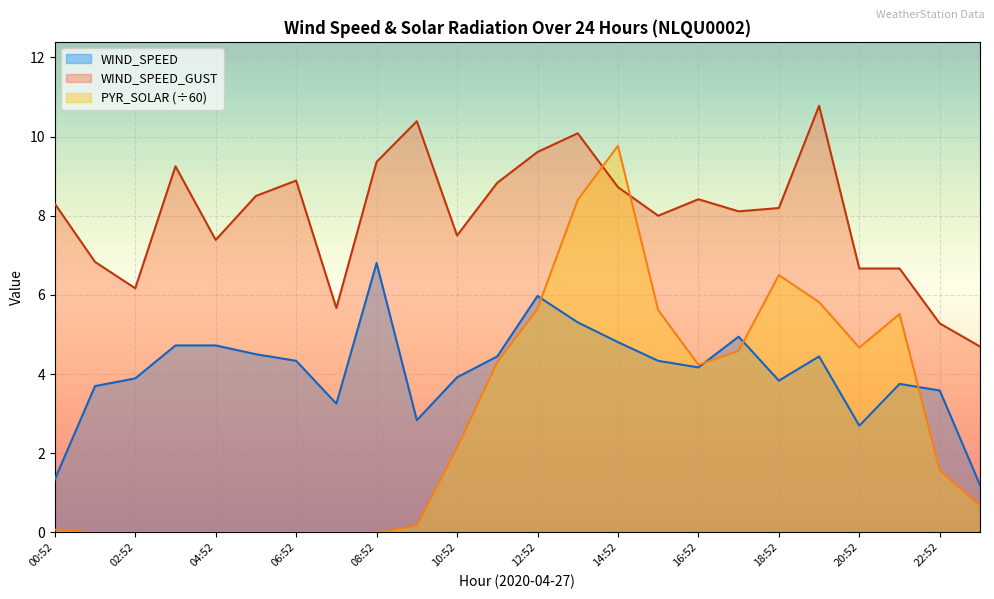

How many intersections are there between PYR_SOLAR and WIND_SPEED?

4